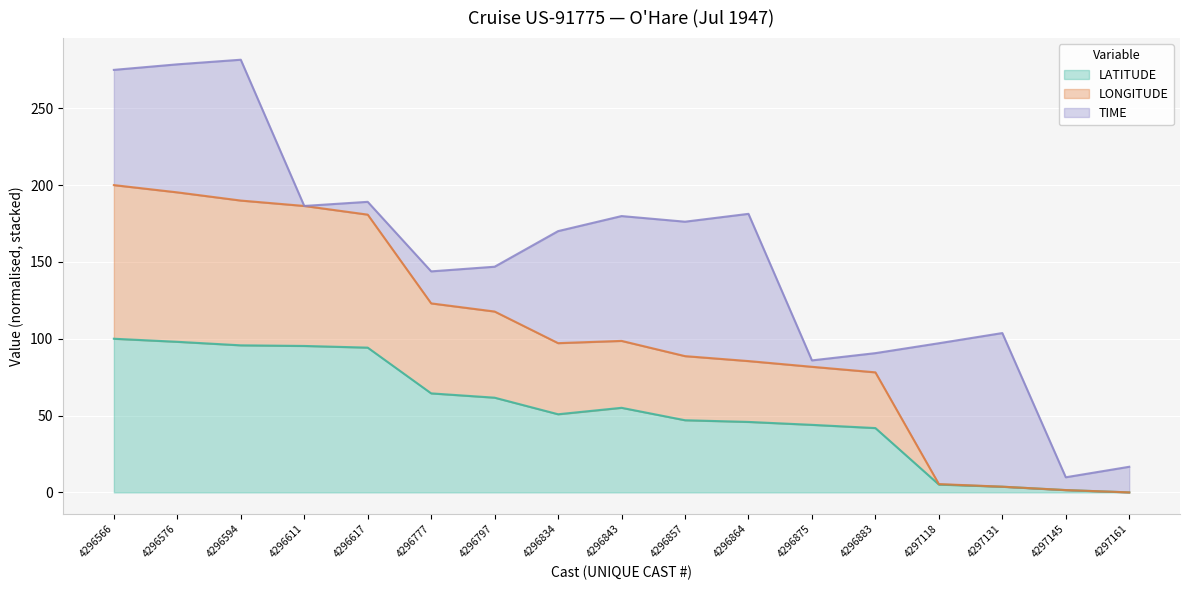

Rank the categories by LATITUDE value from highest to lowest.

4296566, 4296576, 4296594, 4296611, 4296617, 4296777, 4296797, 4296843, 4296834, 4296857, 4296864, 4296875, 4296883, 4297118, 4297131, 4297145, 4297161